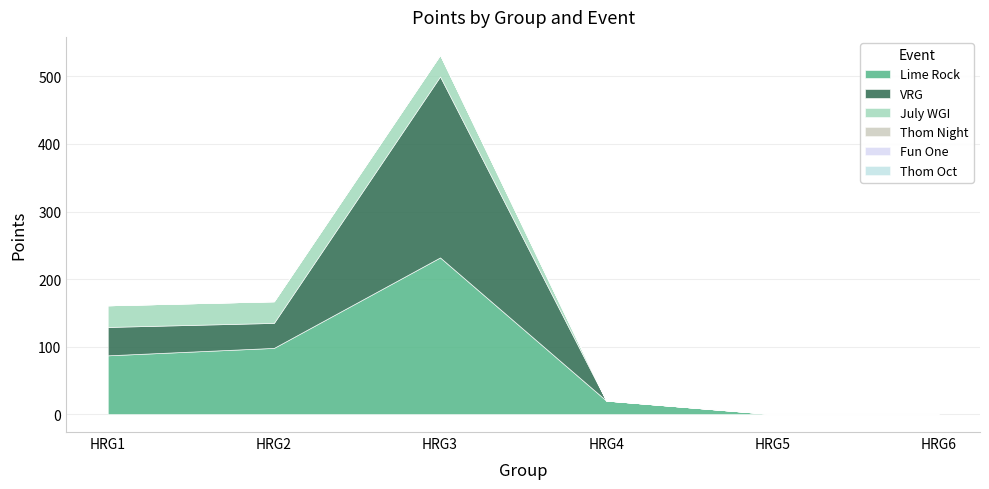

What is the spread (max minus min) of values at HRG3?

268